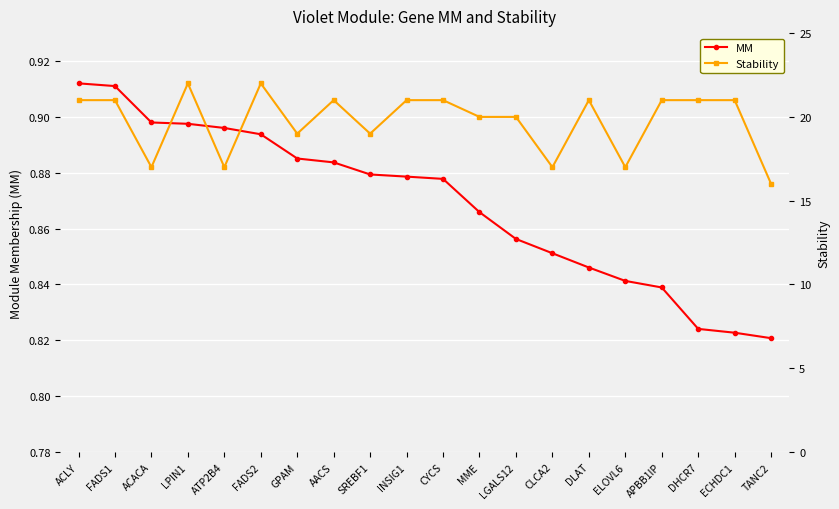

Rank the series by their maximum value, from highest to lowest.

Stability, MM